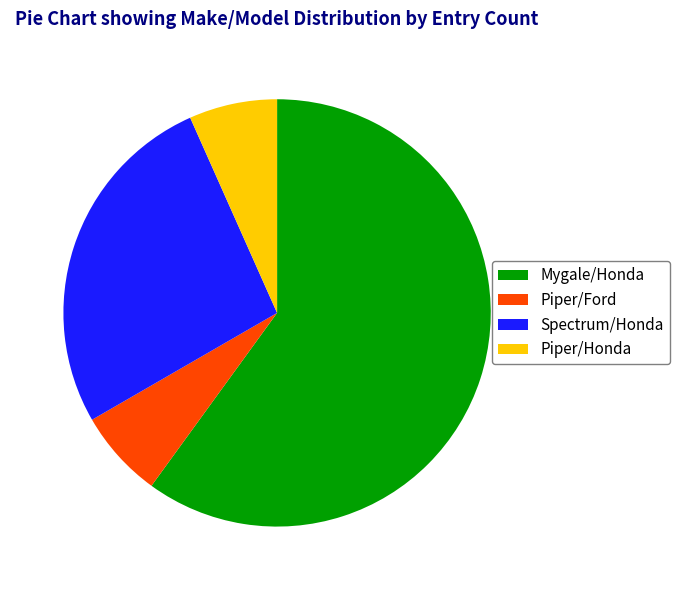

Approximately how many times larger is the value at Spectrum/Honda compared to Piper/Honda?

4.0